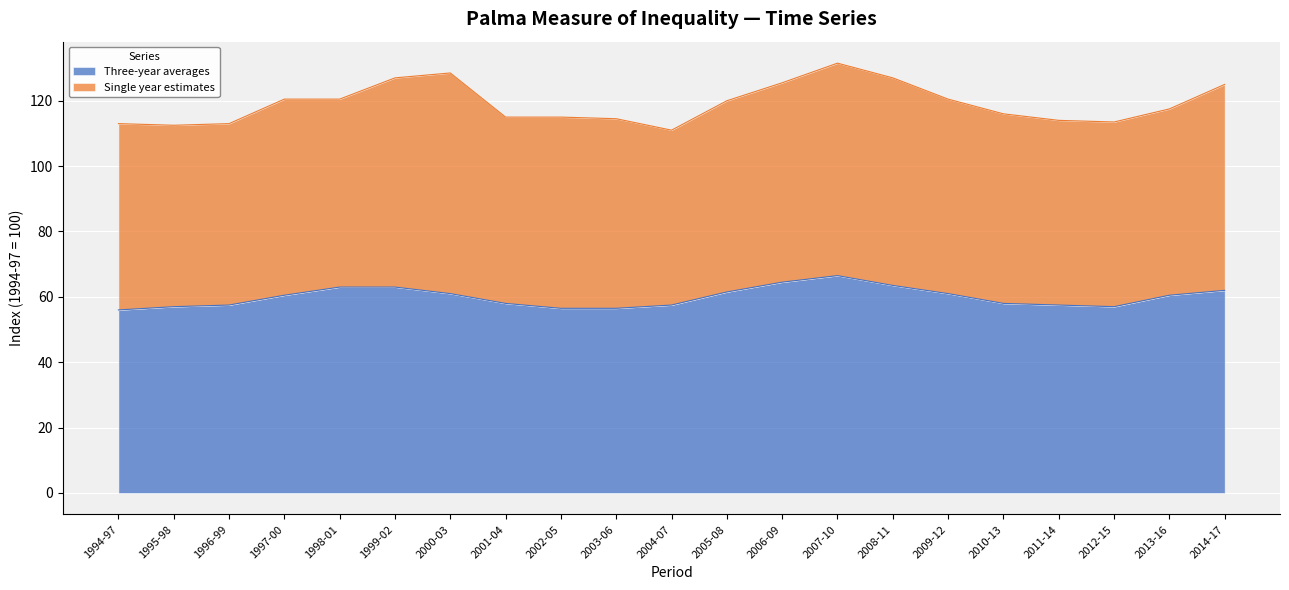

What is the lowest value of the Three-year averages series?

56.0